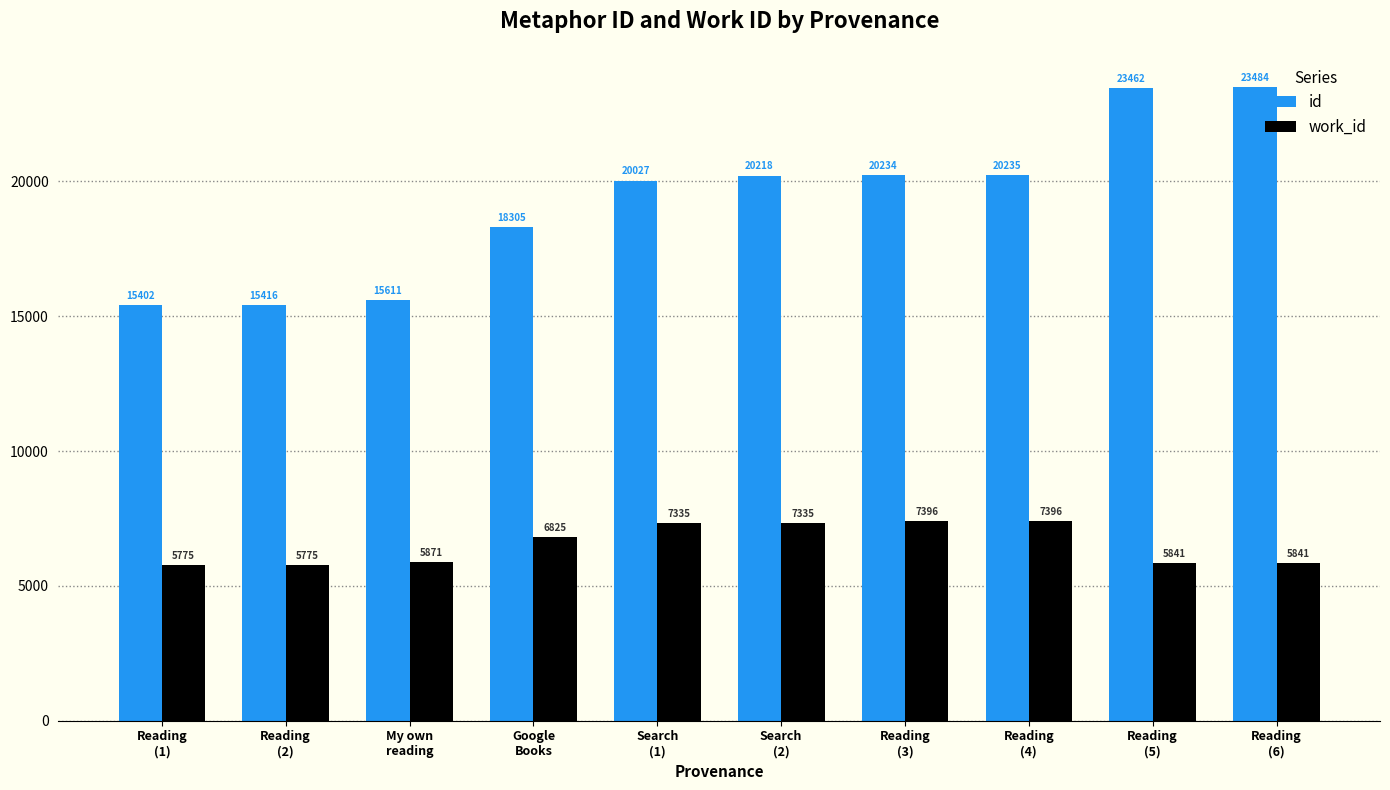

How many series are shown in this chart?

2